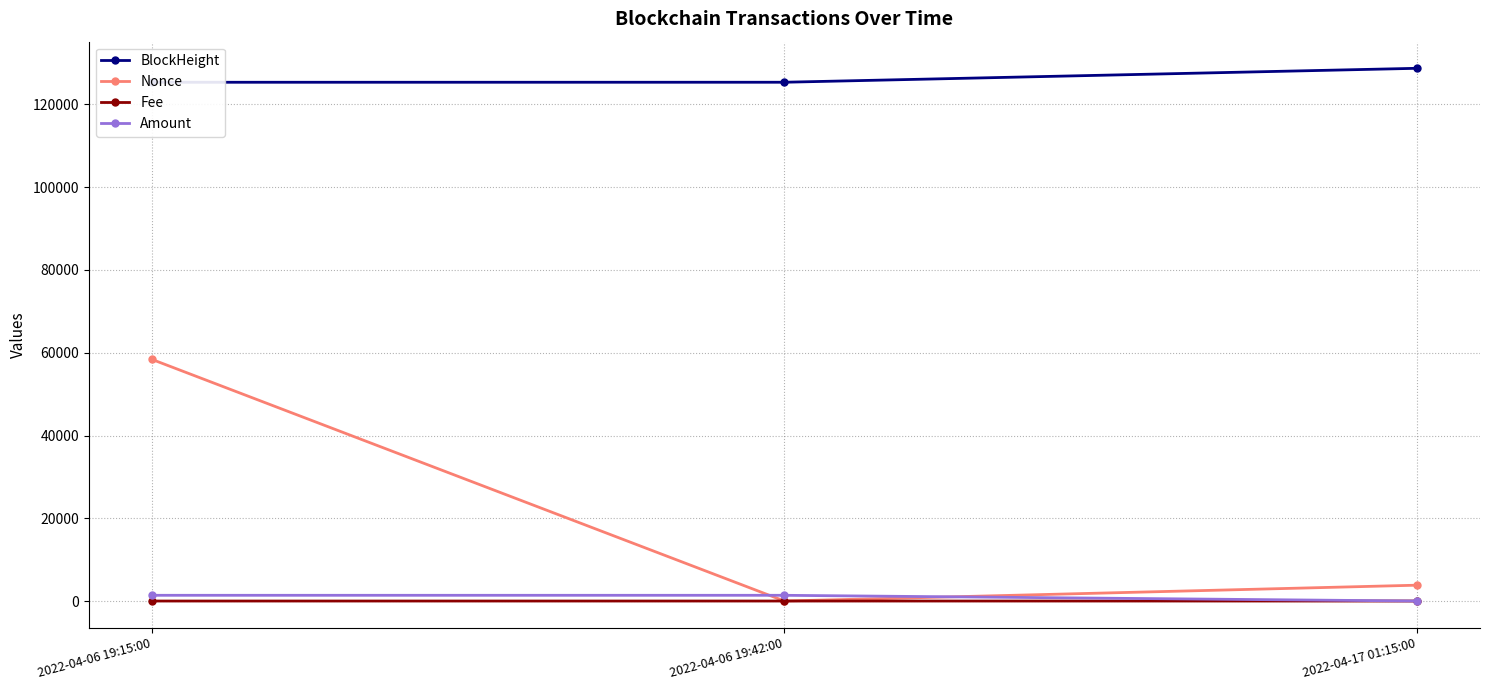

At 2022-04-06 19:15:00, list the series in order from largest to smallest.

BlockHeight, Nonce, Amount, Fee